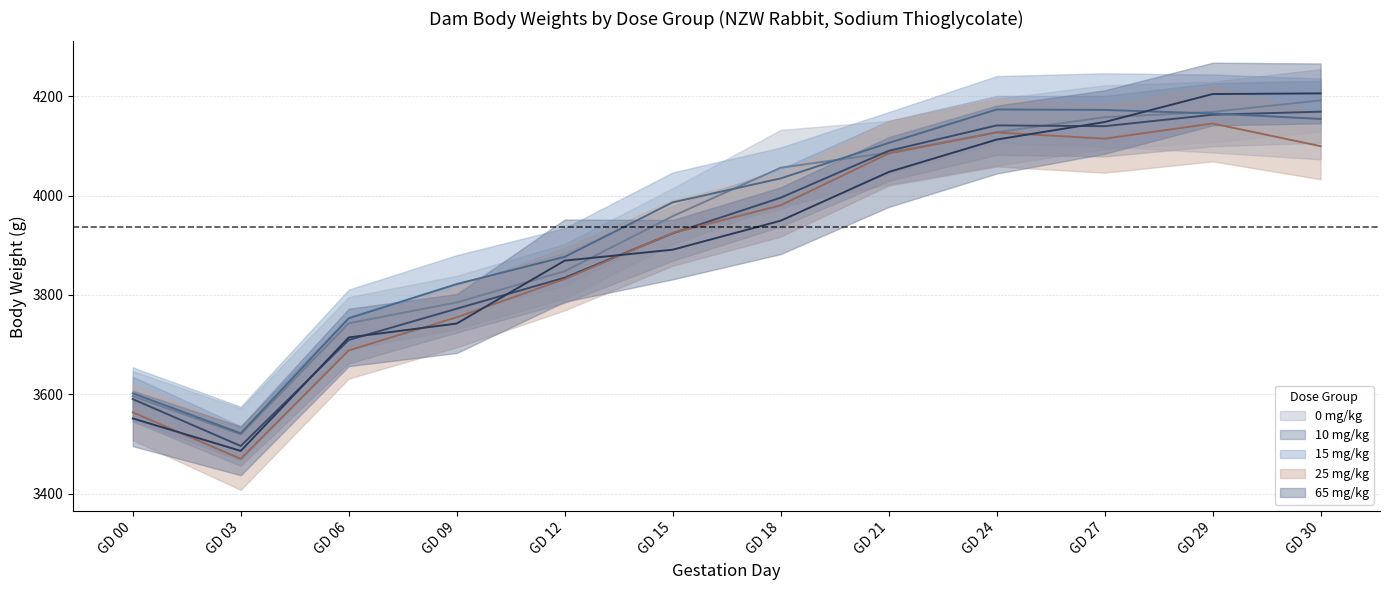

What is the sum of the 10 mg/kg (mean) values at GD 00 and GD 06?

7299.7